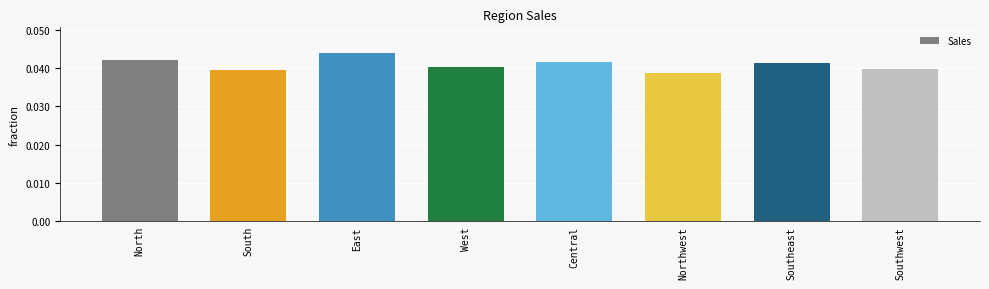

List the labels in order of value, largest first.

East, North, Central, Southeast, West, Southwest, South, Northwest